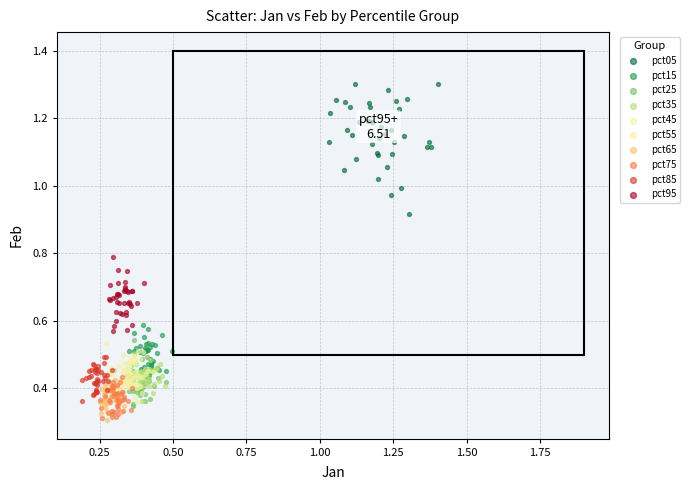

Which series contains the highest Y value?

pct05